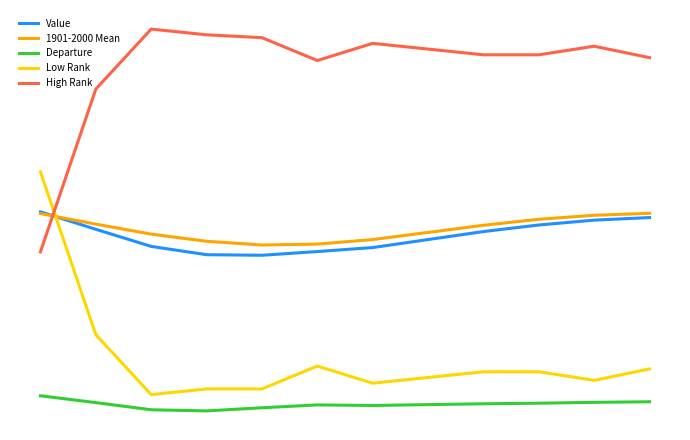

Is this an area chart (filled region under the line)?

No